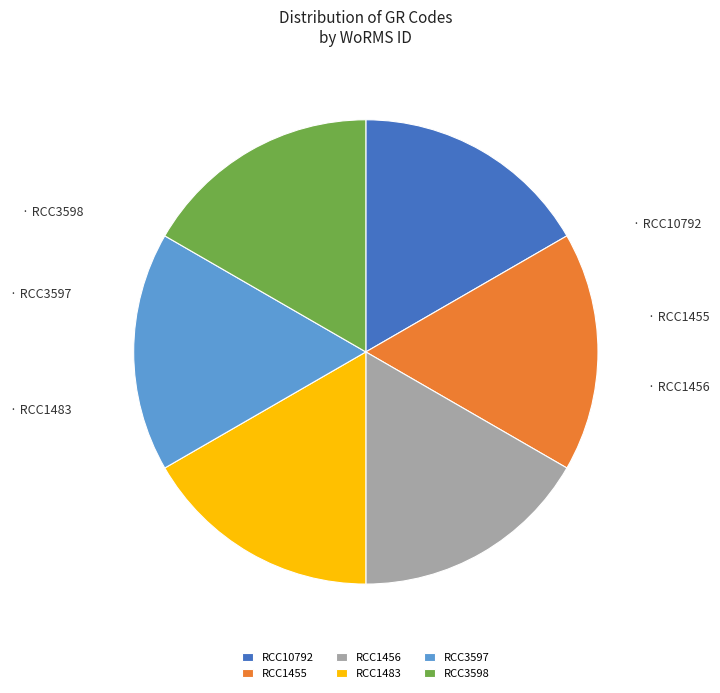

Does RCC1456 represent more than half of the total?

No